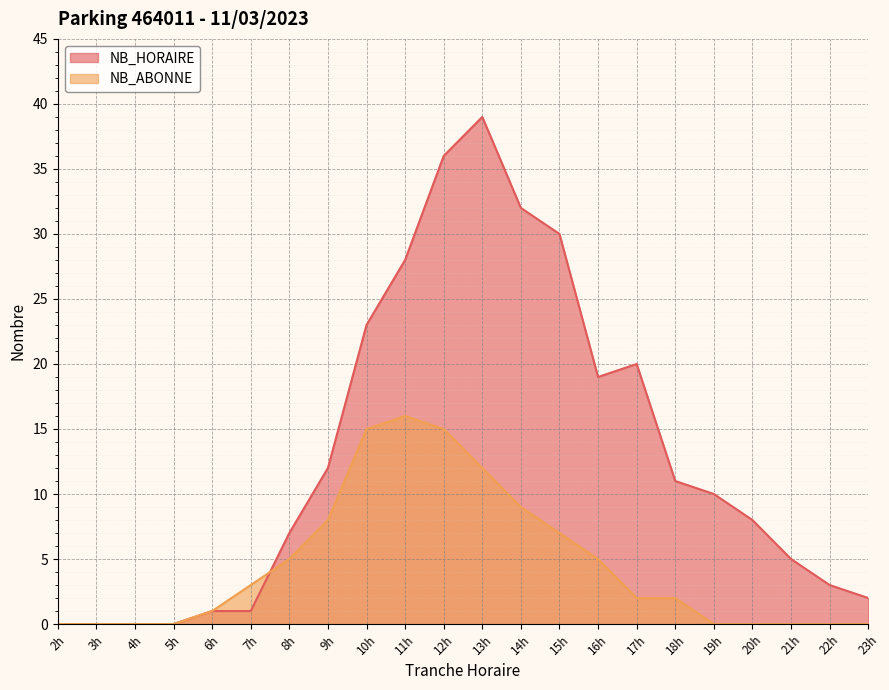

Where is NB_ABONNE nearest to the value 8?

9h